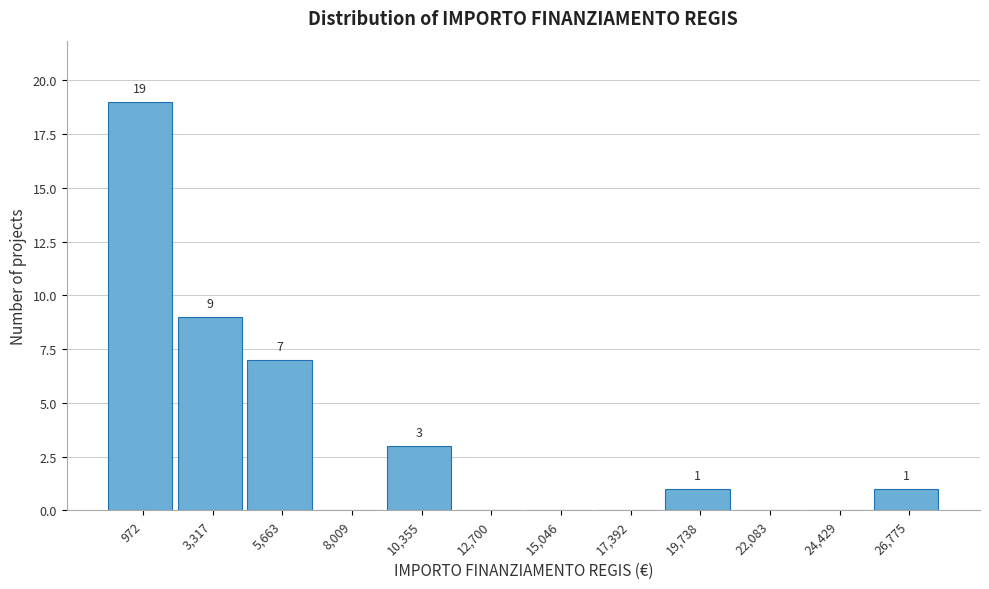

Reading left to right, transcribe all the data shown in this chart.

972=19	3,317=9	5,663=7	8,009=0	10,355=3	12,700=0	15,046=0	17,392=0	19,738=1	22,083=0	24,429=0	26,775=1